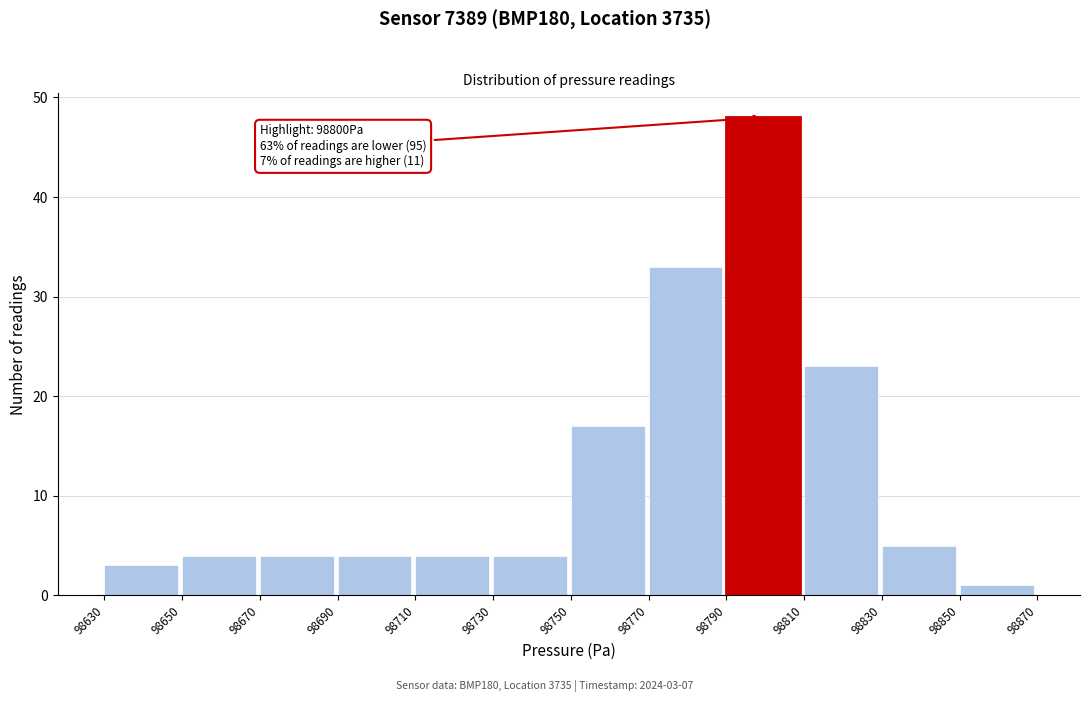

Over which range of the x-axis is the bar tallest?

98790 to 98810